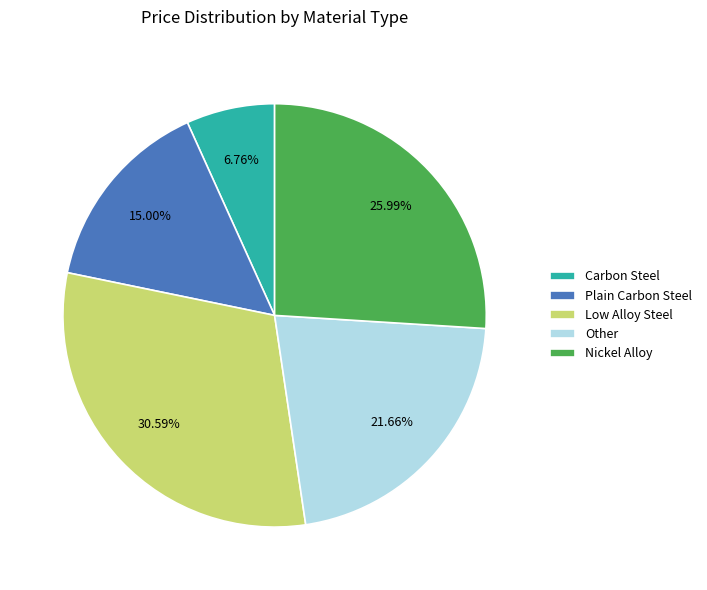

To the nearest percent, what is the difference between the largest and smallest slice percentages?

24%